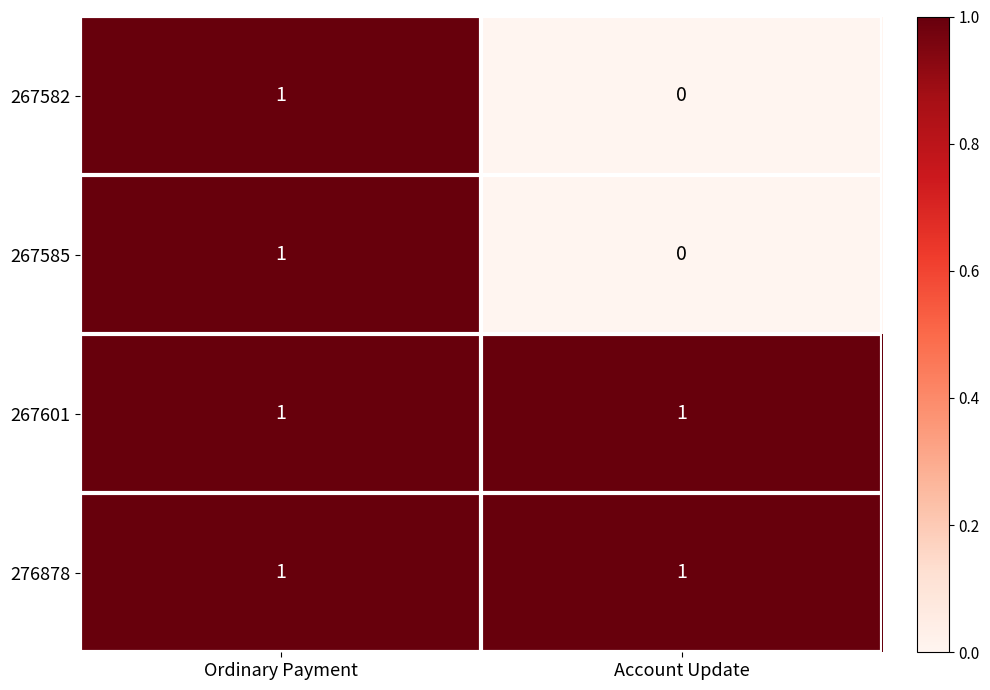

The value of 267582 at Account Update is 0. True or false?

True